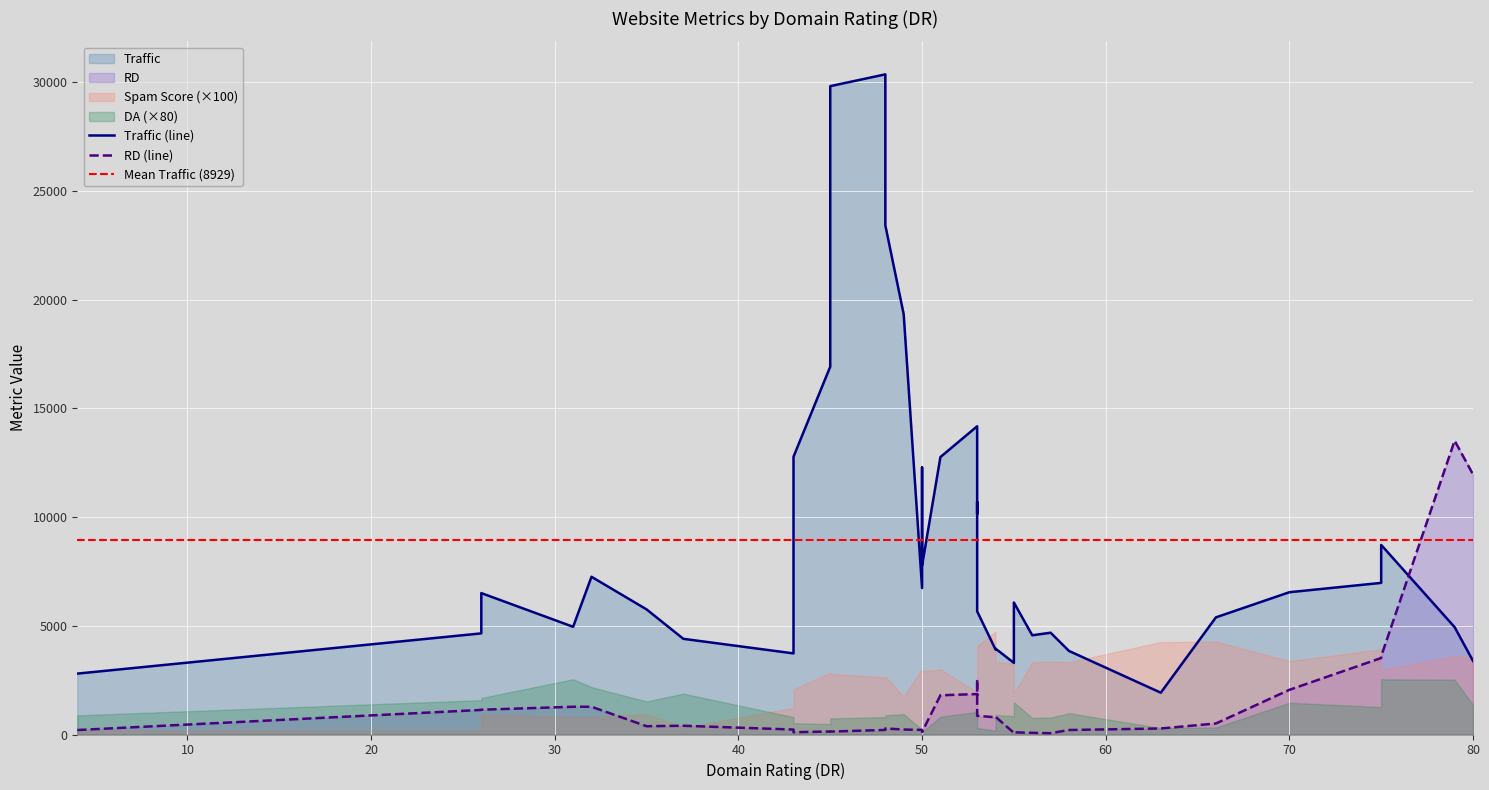

Between 43 and 75, which series saw the biggest shift?

RD